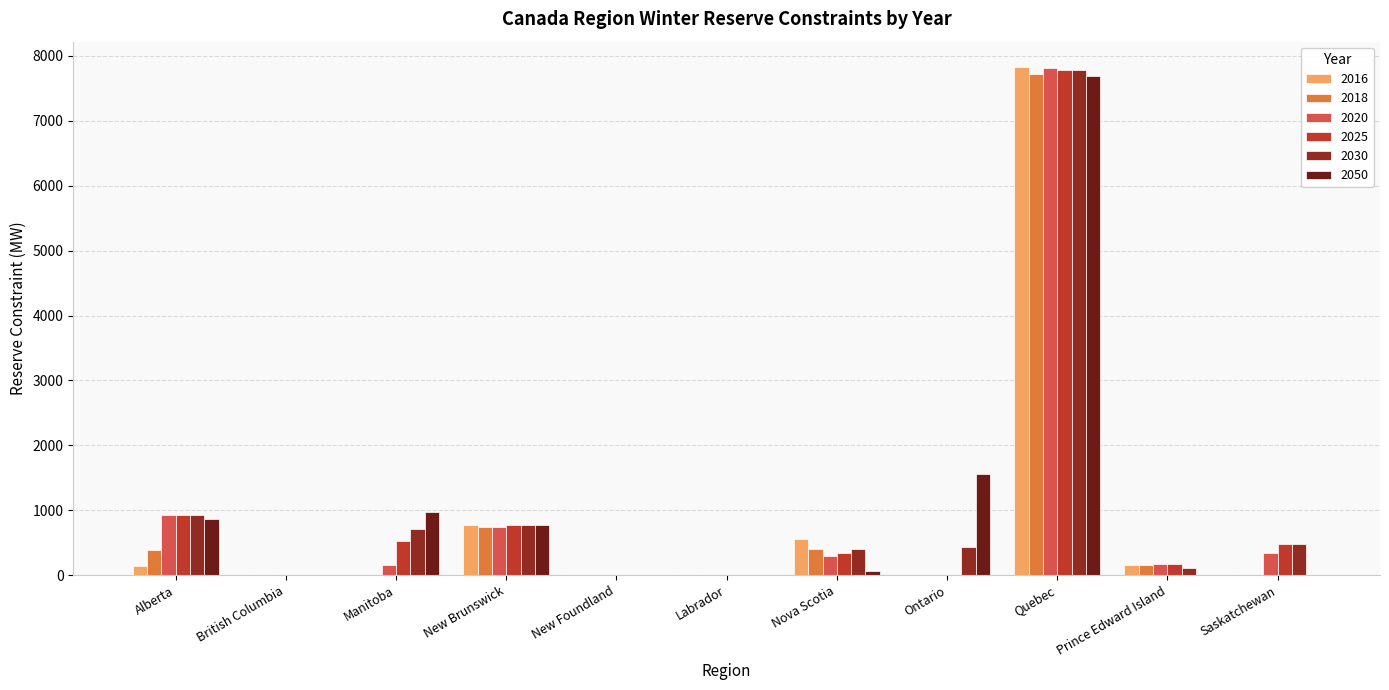

What are all the series names shown in the legend?

2016, 2018, 2020, 2025, 2030, 2050